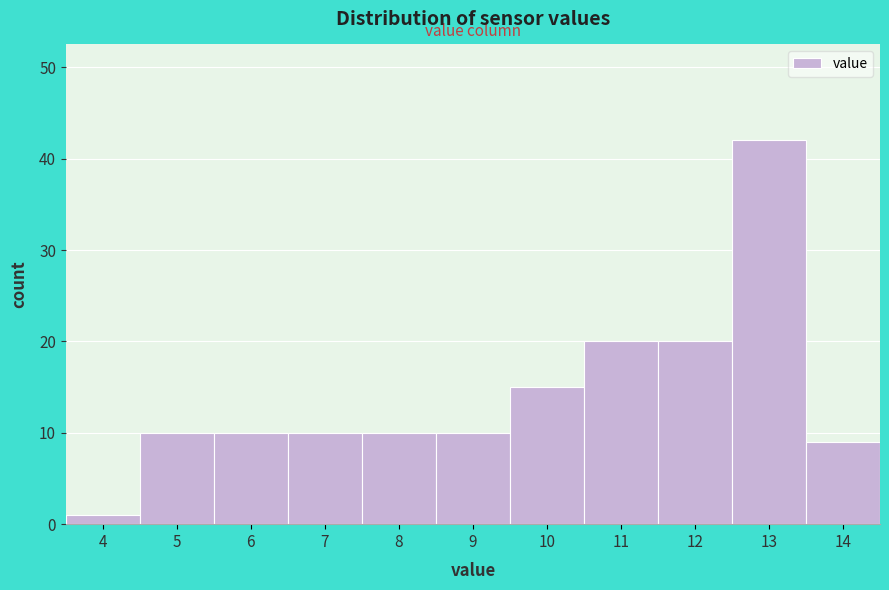

Reading left to right, what are all the values shown in this chart?

4=1	5=10	6=10	7=10	8=10	9=10	10=15	11=20	12=20	13=42	14=9